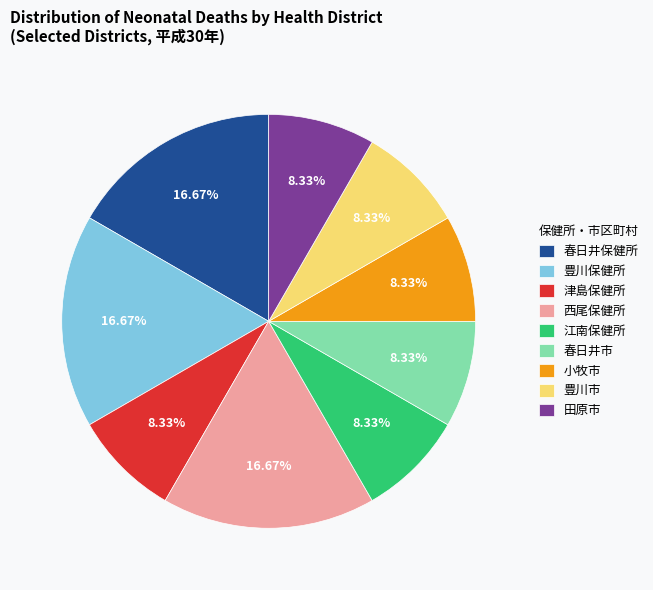

Count the number of slices in the pie.

9